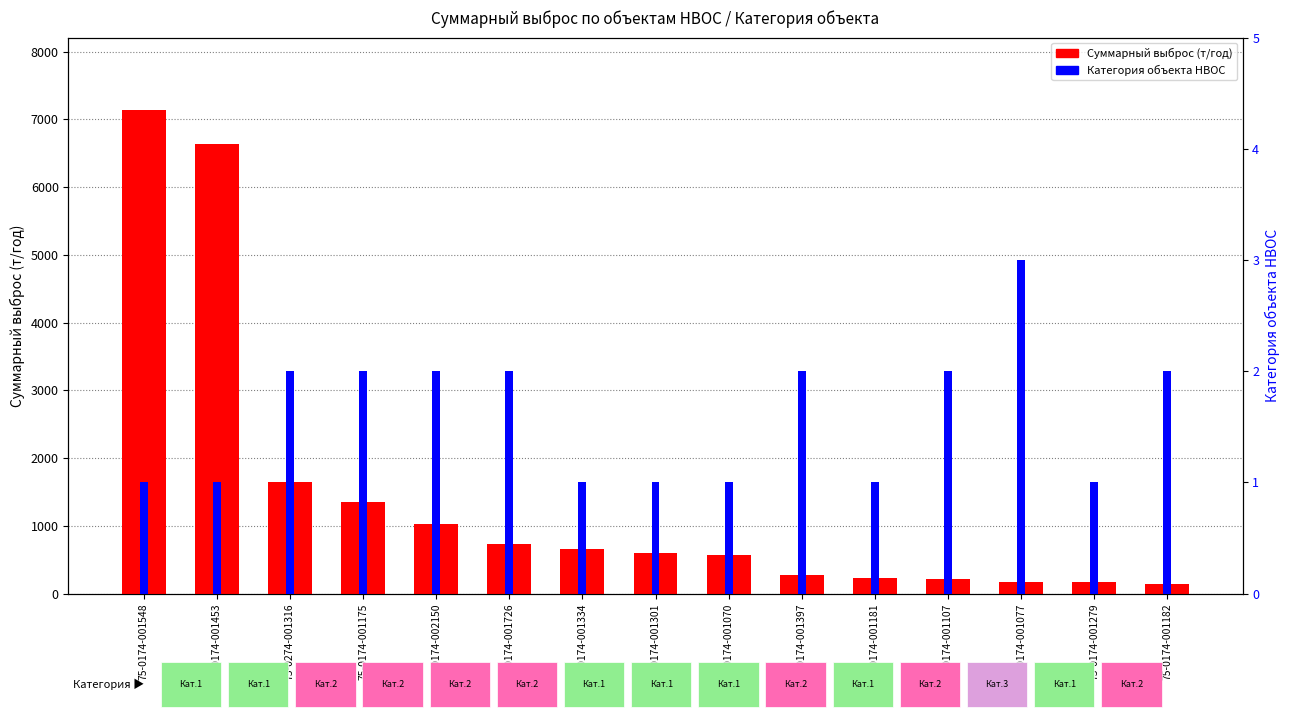

What is the difference between the second highest and second lowest values in the Суммарный выброс series?

6463.5